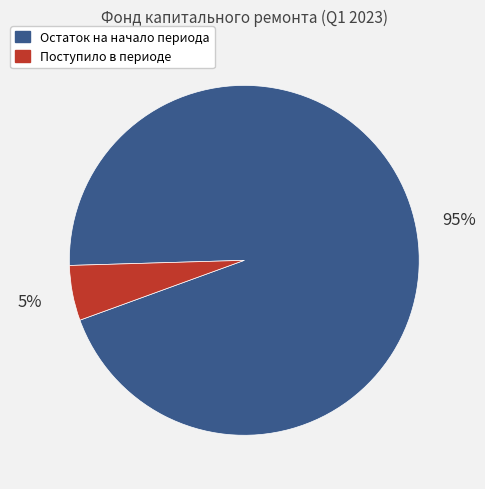

Does any single category account for the majority?

Yes